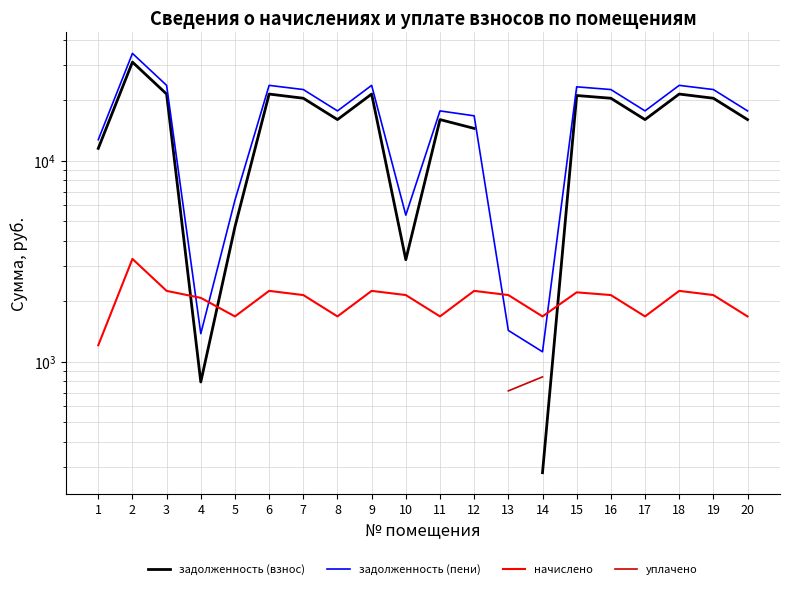

Which category has the highest value in the начислено series?

2